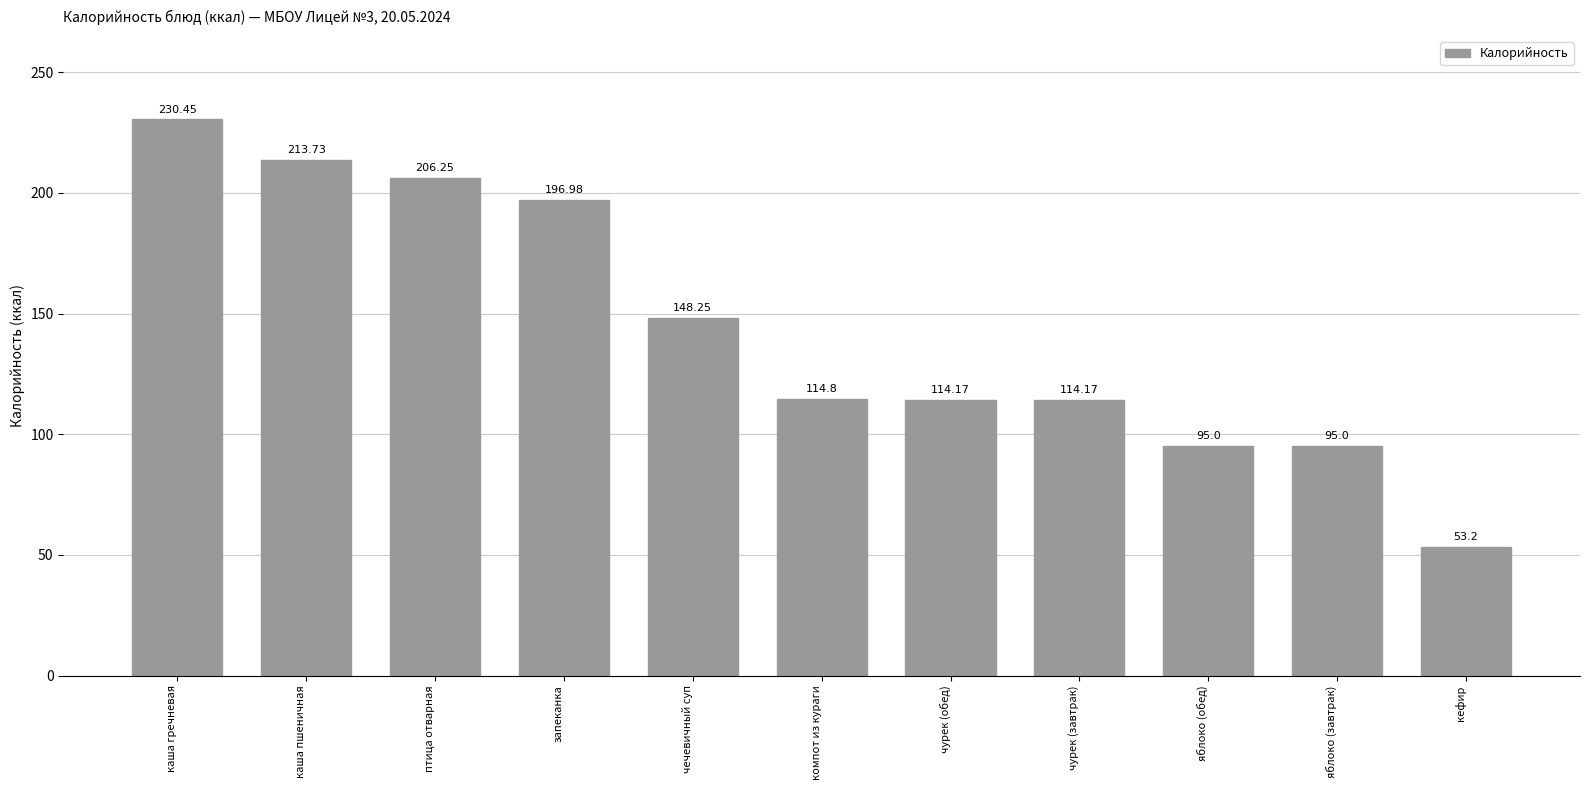

What is the label of the 10th bar from the right?

каша пшеничная